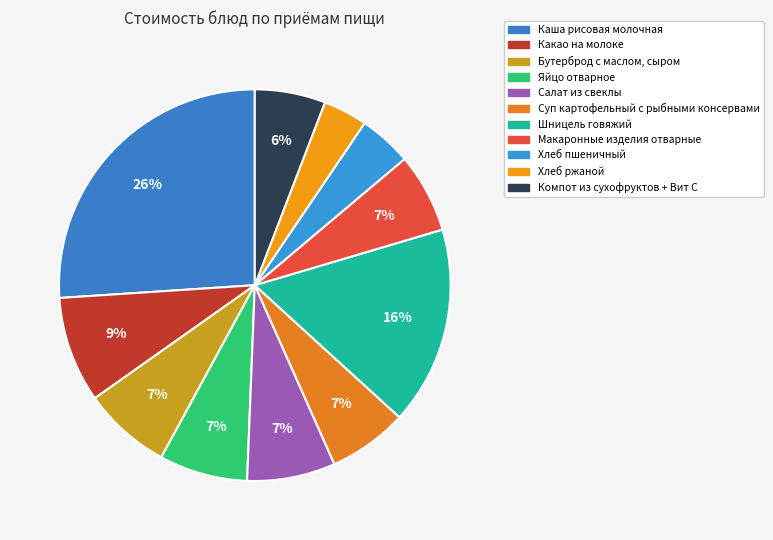

Count the number of slices in the pie.

11